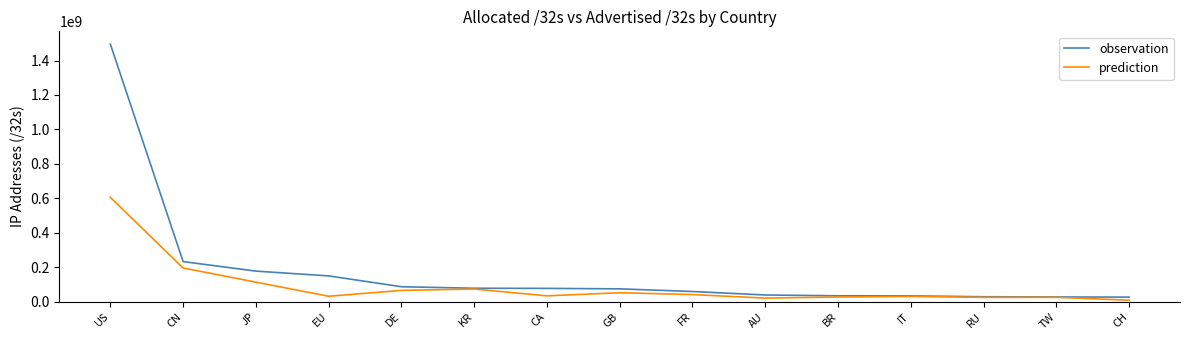

Is this an area chart (filled region under the line)?

No